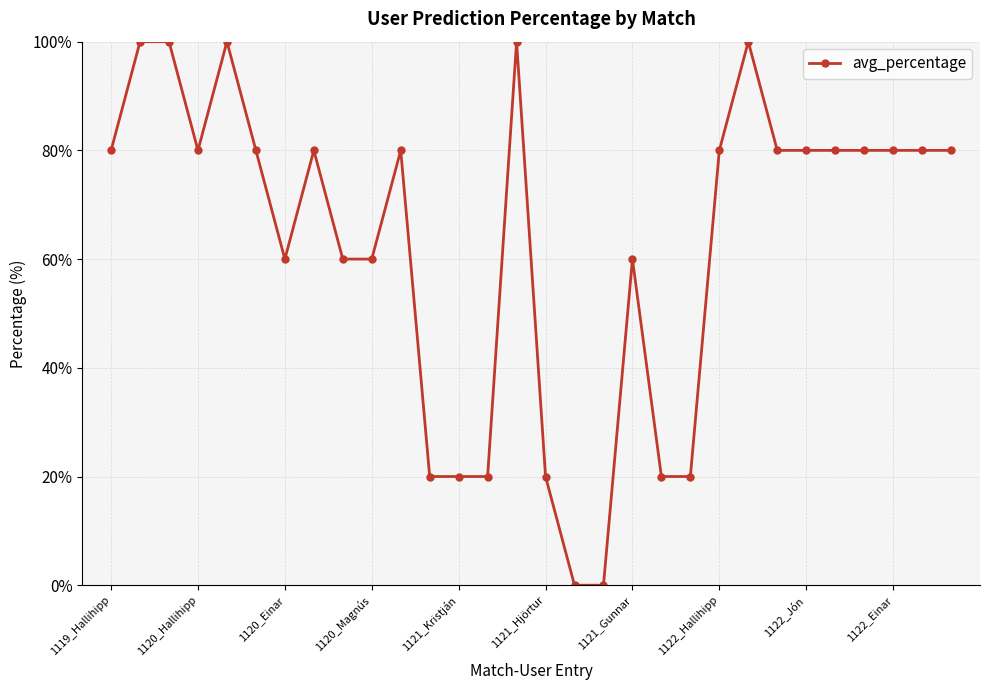

What is the difference between the maximum and minimum values?

100